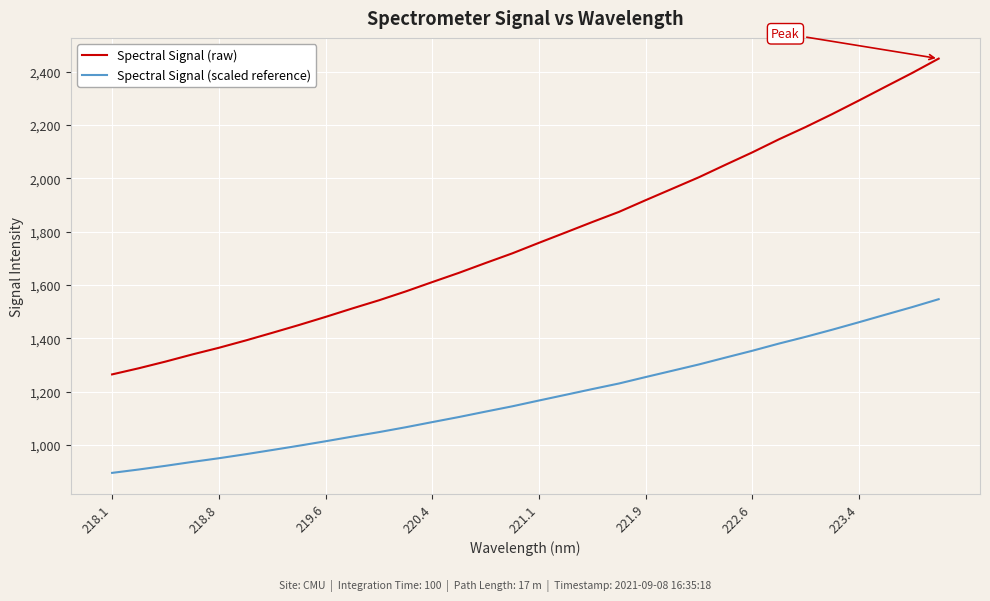

What is the sum of all Spectral Signal (scaled reference) values?

37727.0